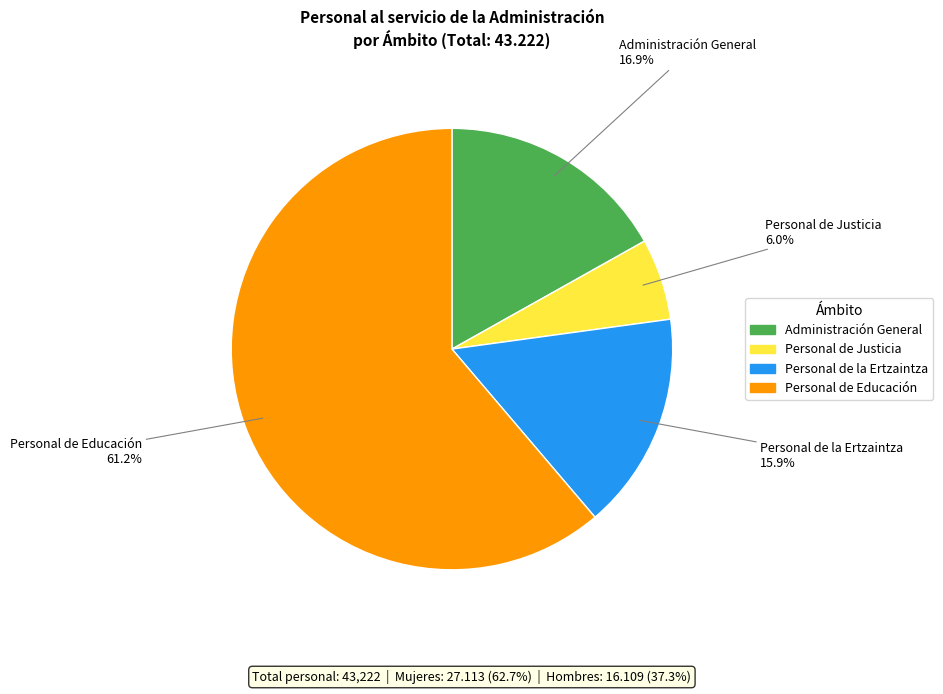

Is it true that Administración General is 9% of the pie?

False